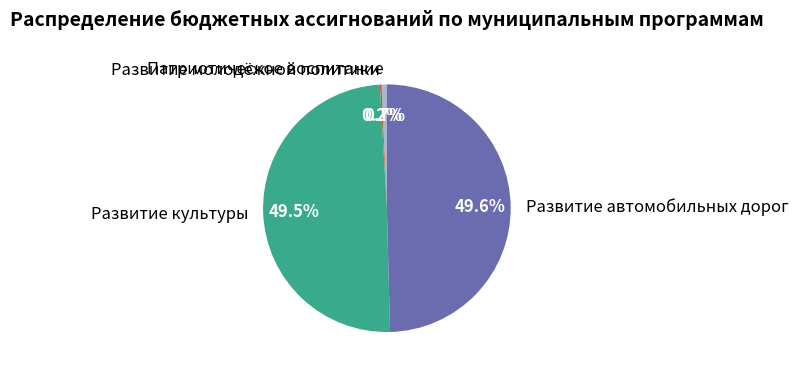

Approximately how many times larger is the value at Развитие культуры compared to Развитие автомобильных дорог?

1.0